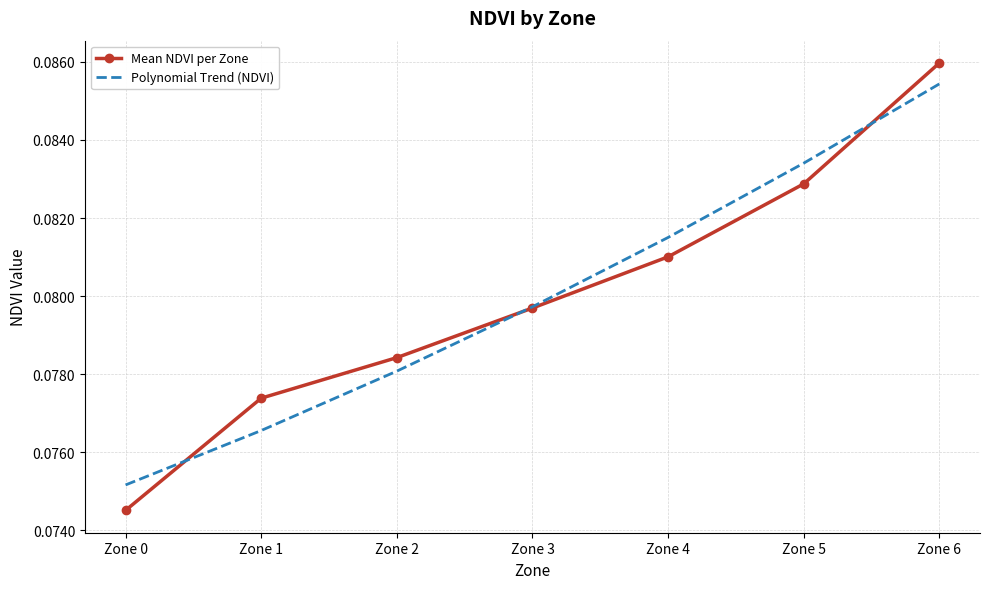

Which series has the largest range (max minus min)?

Mean NDVI per Zone